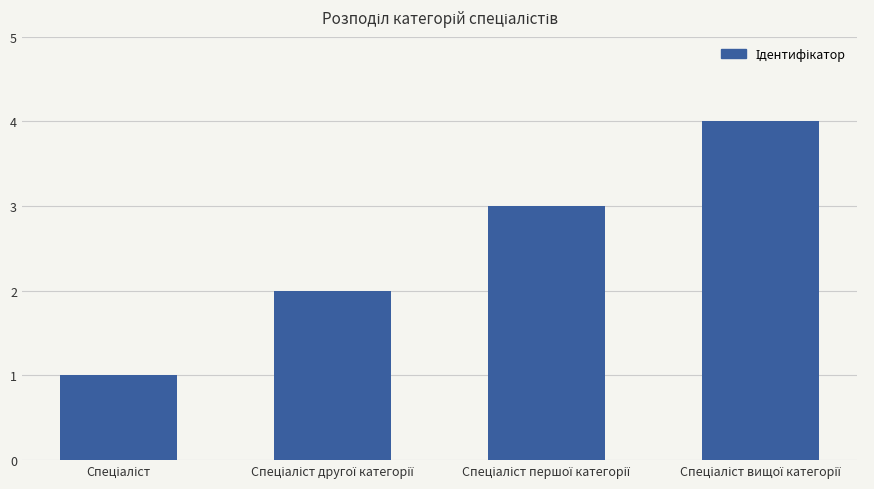

What is the greatest value displayed?

4